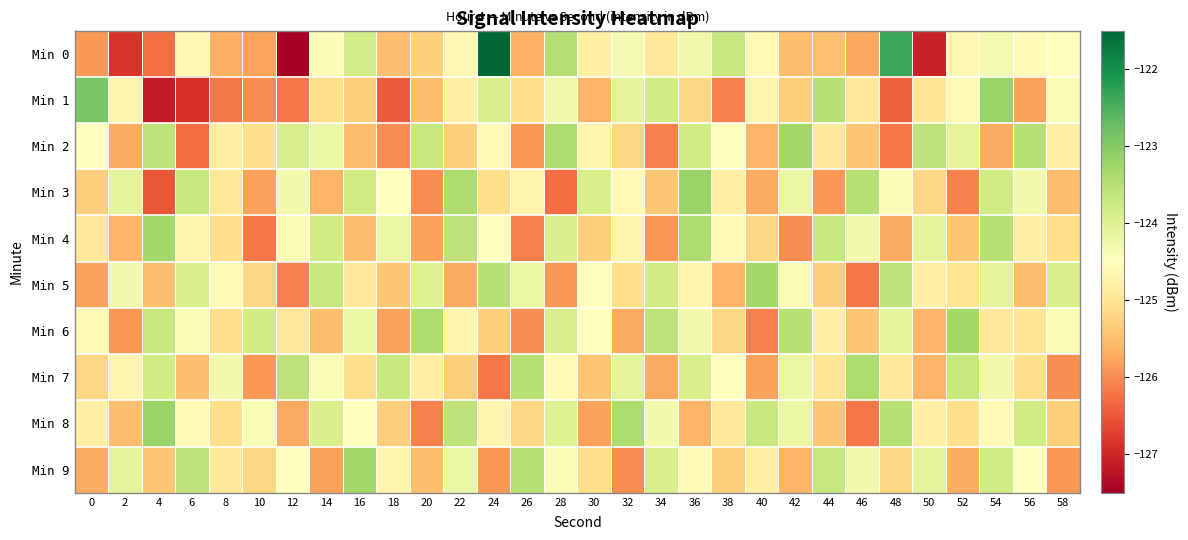

True or false: Min 8 has a value of -124.8 at 50.

True